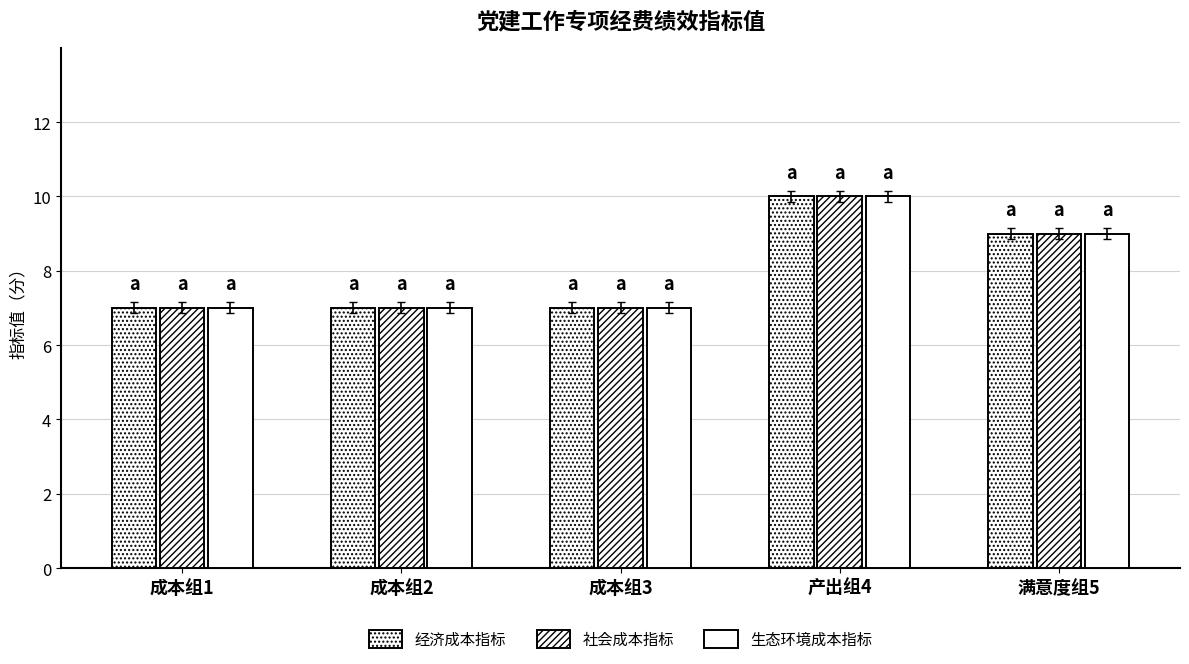

What is the label of the 1st bar from the left?

成本组1